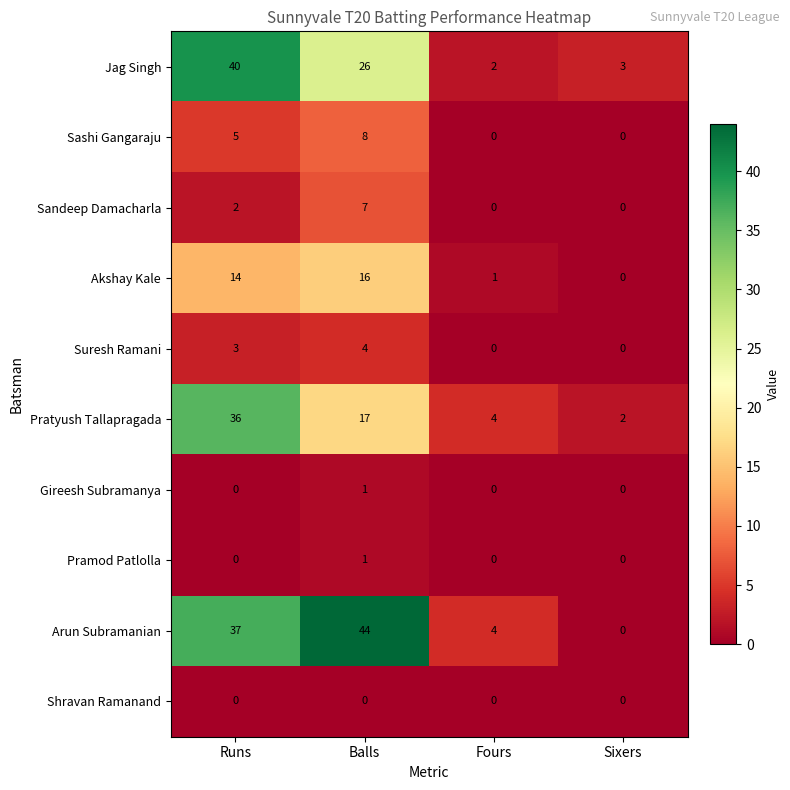

What is the difference between the maximum and second lowest values in the Akshay Kale series?

15